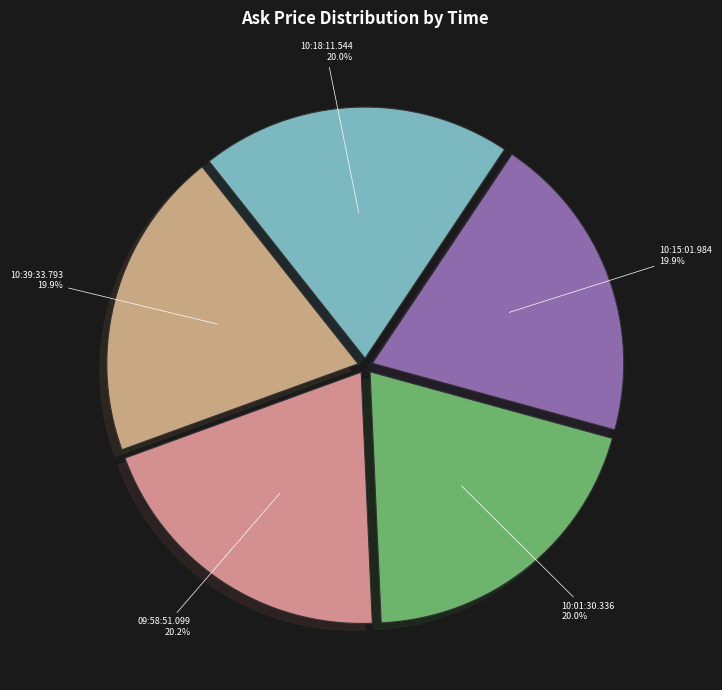

To the nearest percent, what is the average slice percentage?

20%